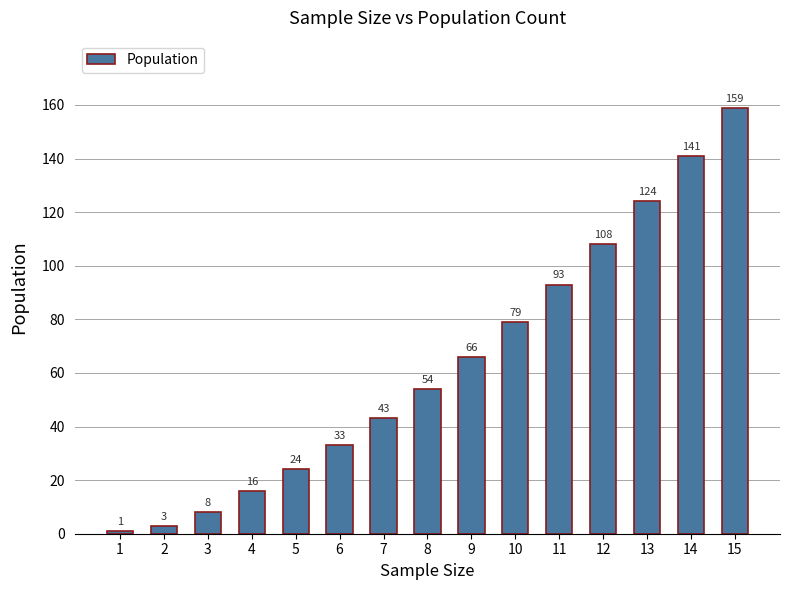

What is the value of the 11th bar from the left?

93